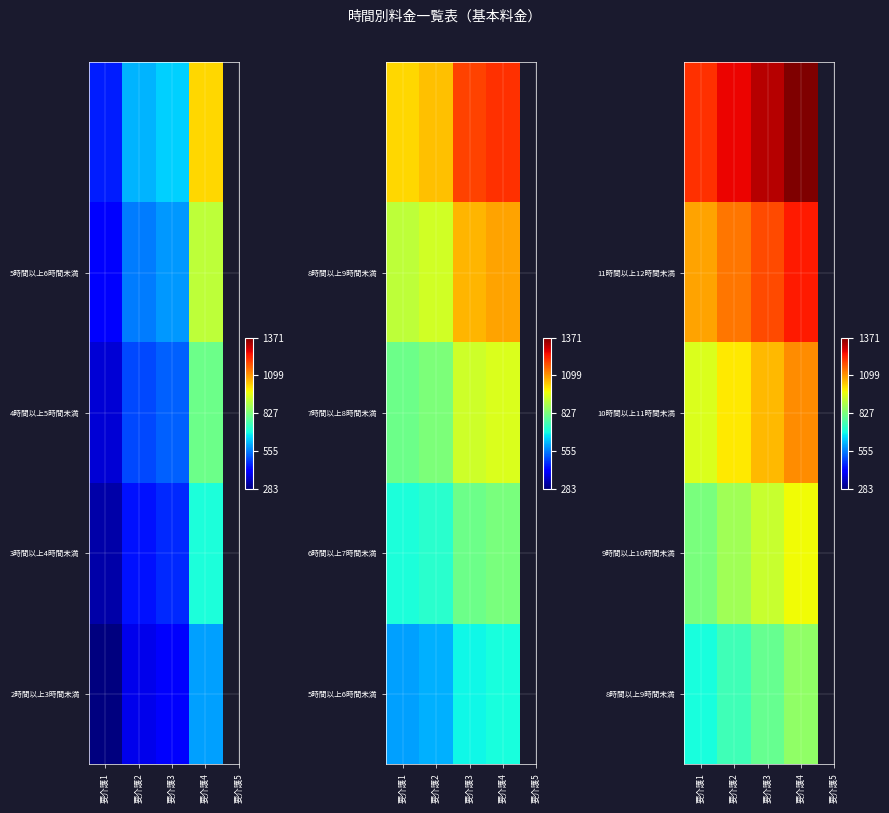

At which category is the sum across all series the highest?

要介護4